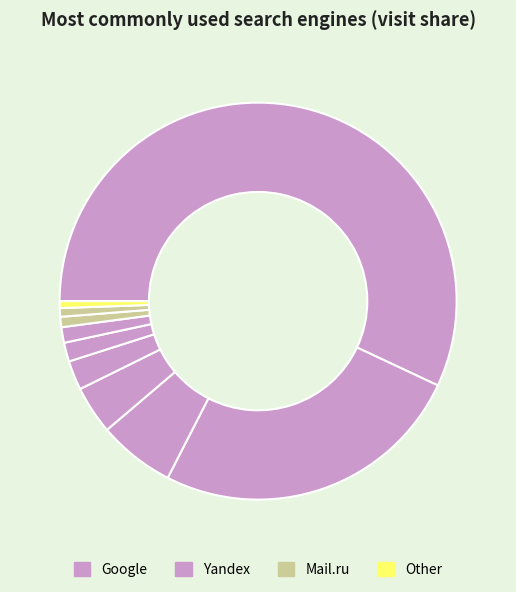

Count the number of slices in the pie.

10